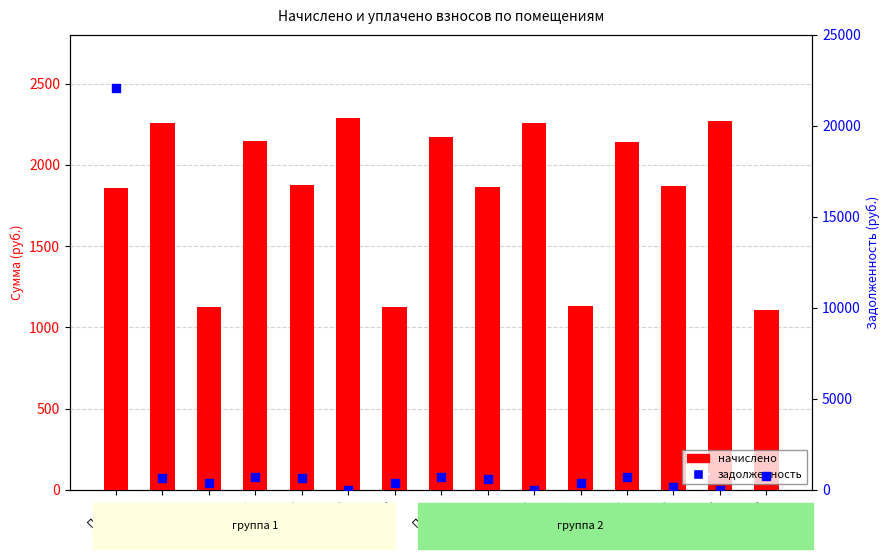

Is the value of задолженность at Пом.11 greater than the value of начислено at Пом.6?

No